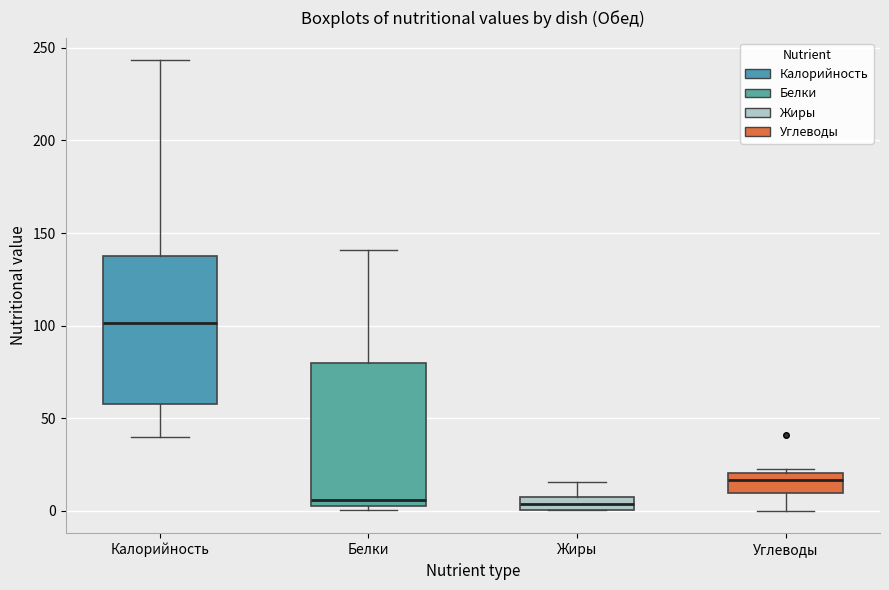

Where is the upper edge of the box for Белки on the y-axis? The values are not printed on the chart, so give them approximately, as read against the axis.

80